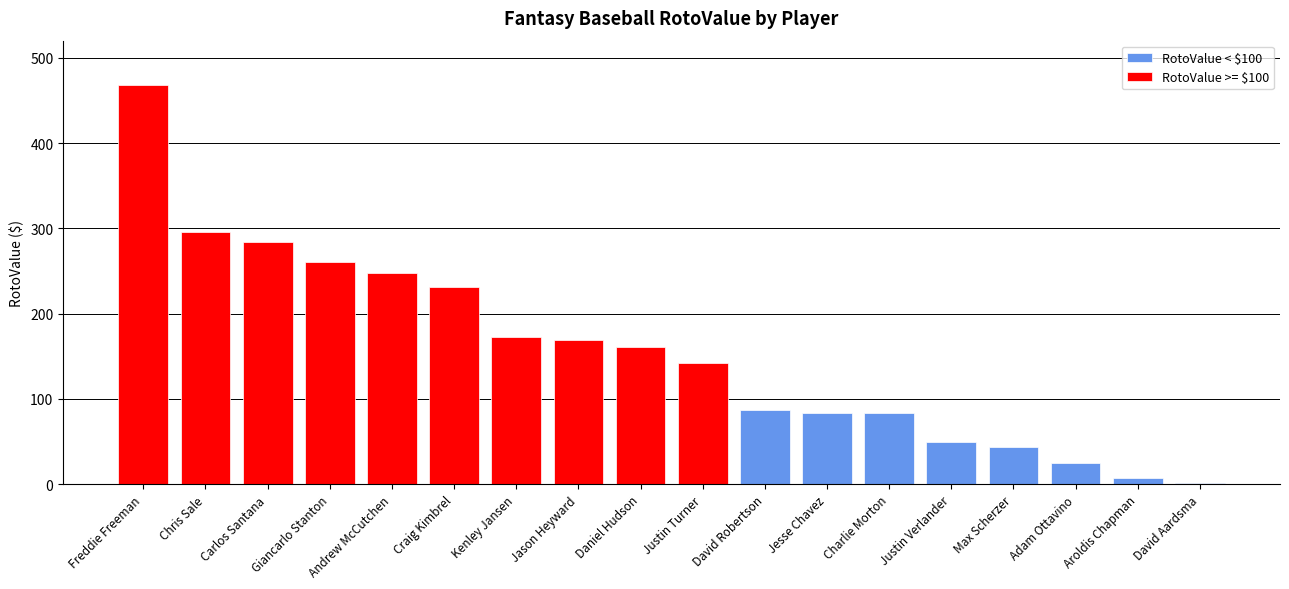

What is the change in value from Giancarlo Stanton to Craig Kimbrel?

-29.6